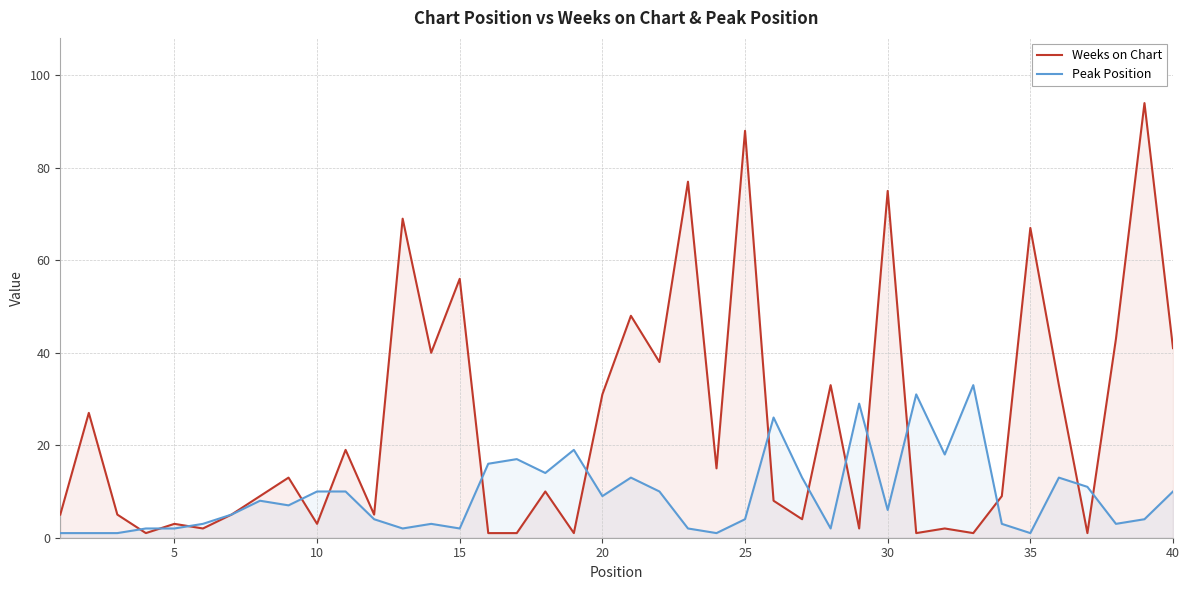

Does the chart have visible grid lines?

Yes